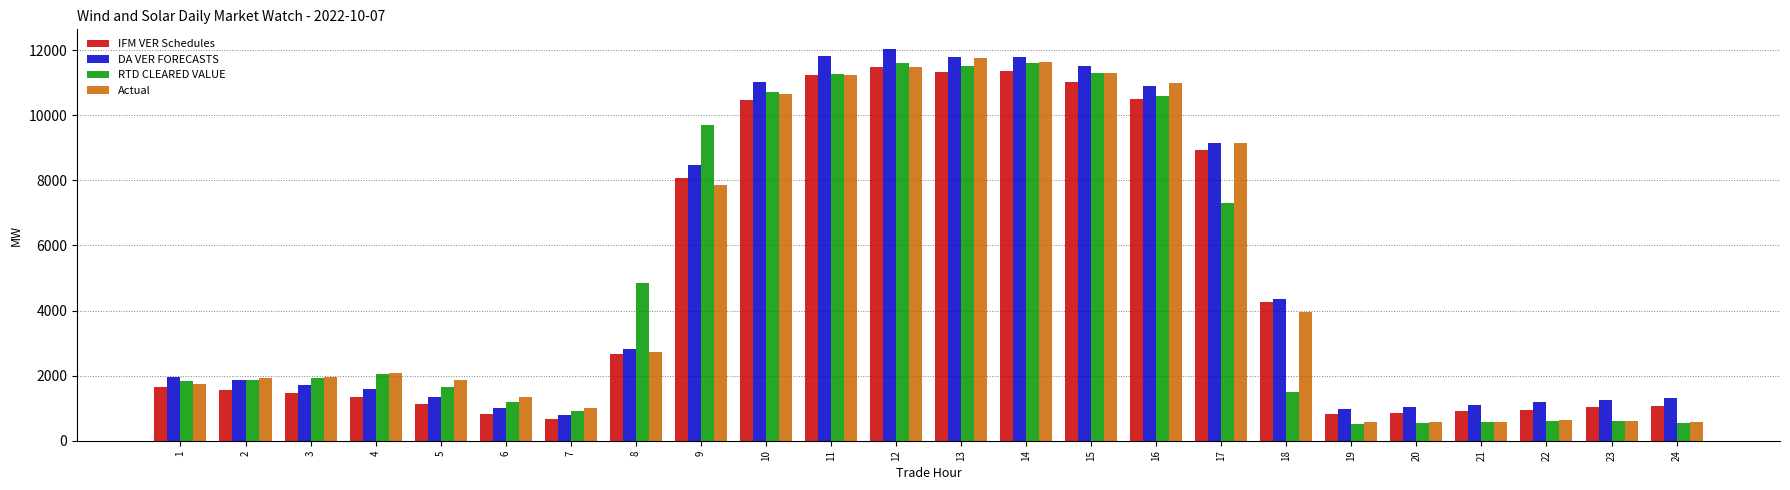

At which label does DA VER FORECASTS reach its peak?

12